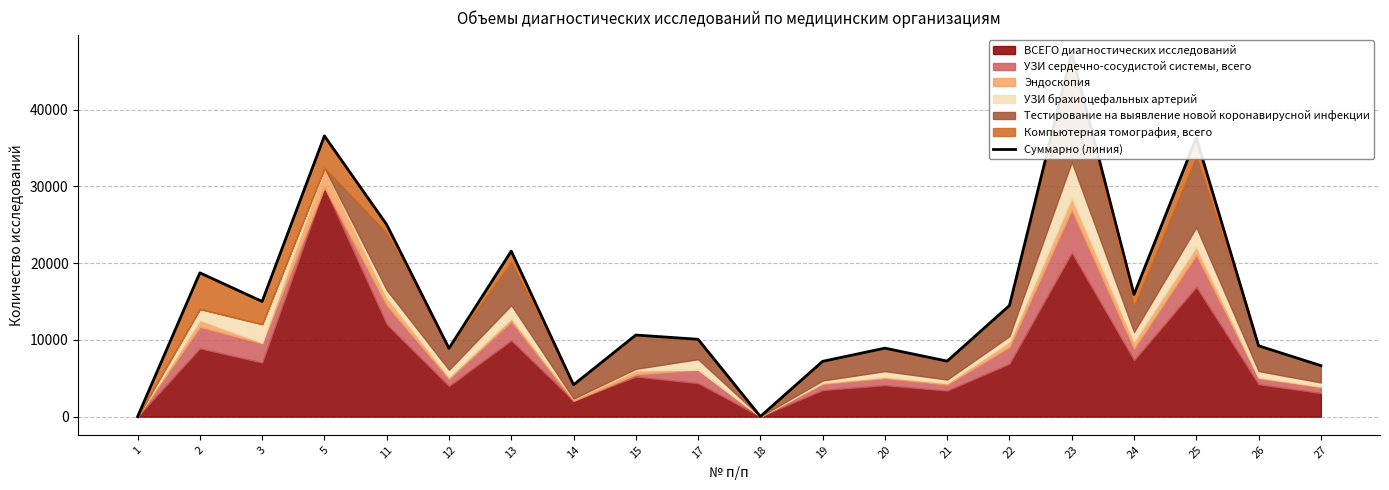

Where is the first local minimum?

3